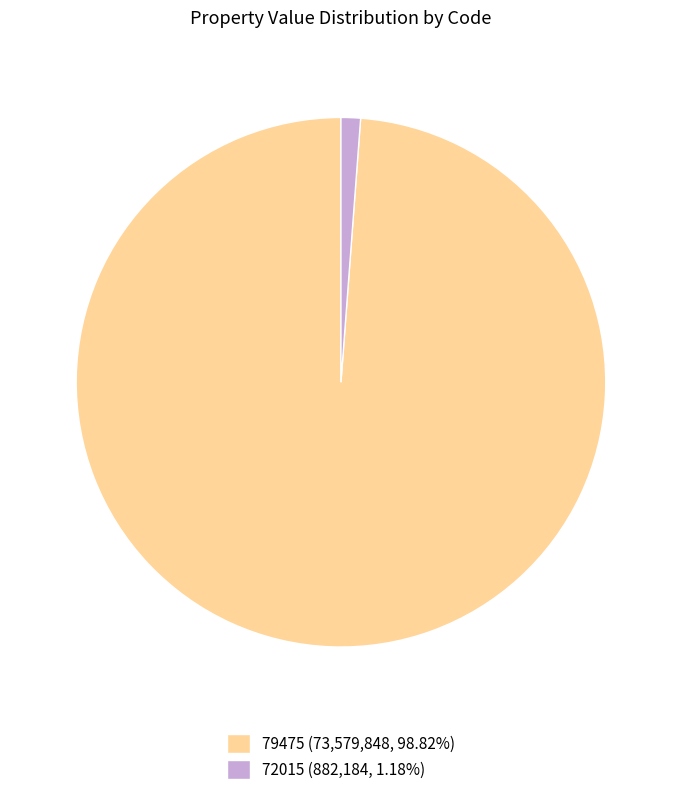

Does 72015 represent more than half of the total?

No